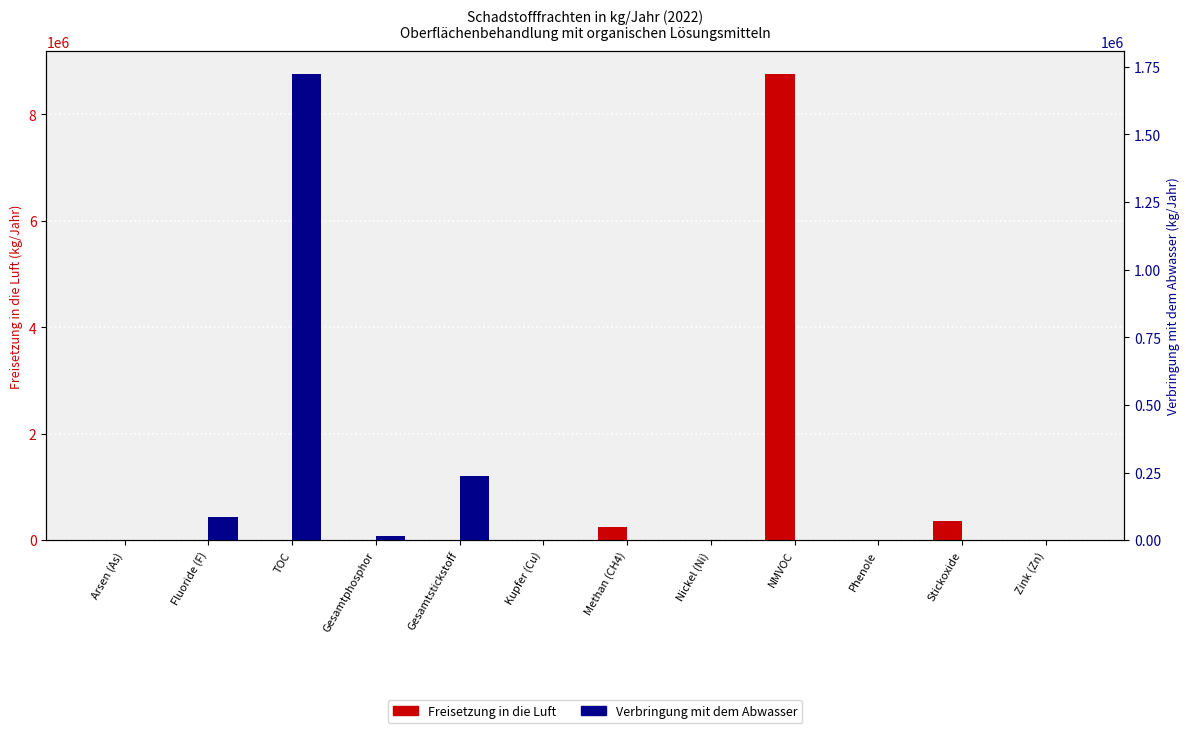

What is the sum of the Verbringung mit dem Abwasser values at Gesamtstickstoff and TOC?

1960300